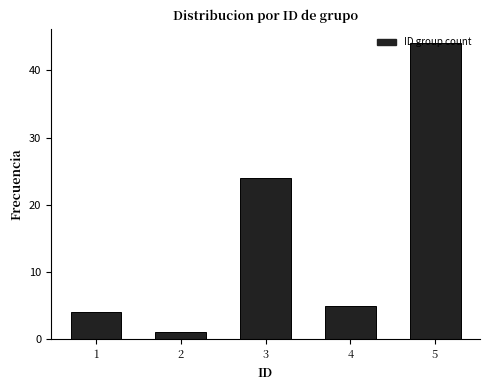

Is it true that the value at 3 is 13?

False